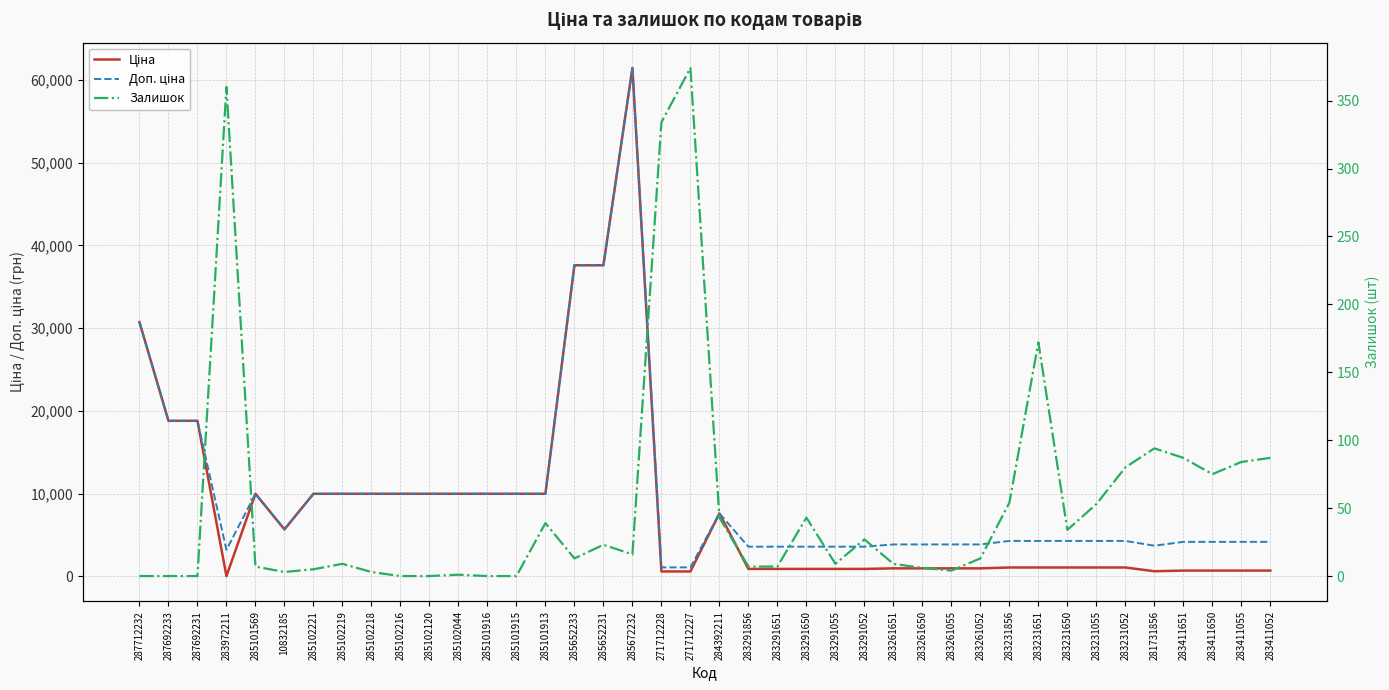

True or false: Доп. ціна has a value of 14337.2 at 285102219.

False